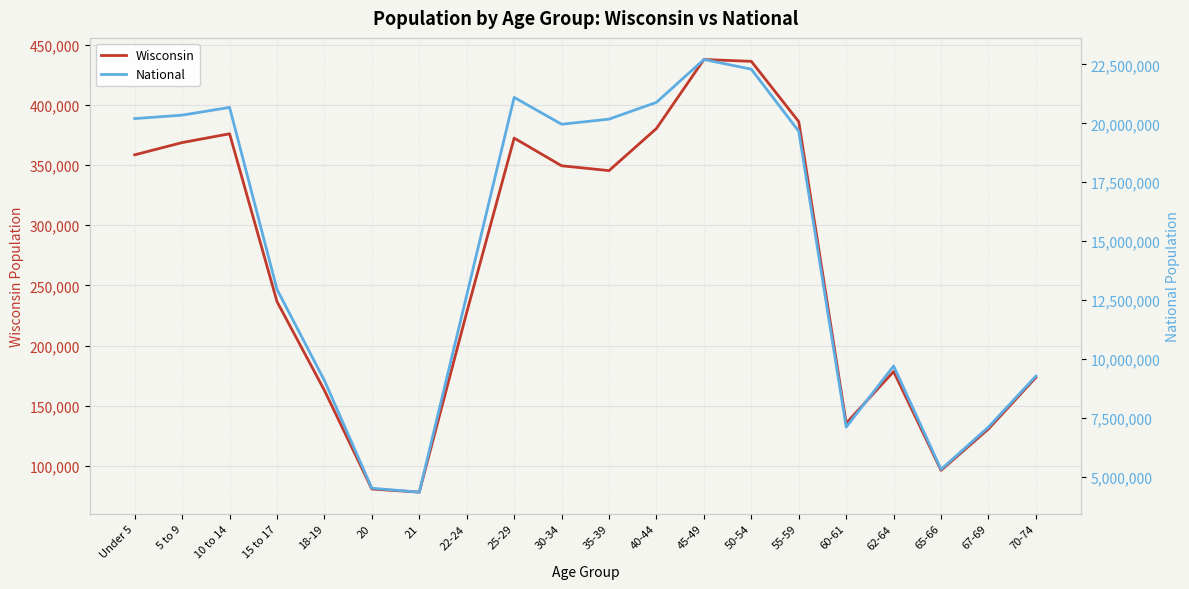

What are all the series names shown in the legend?

Wisconsin, National